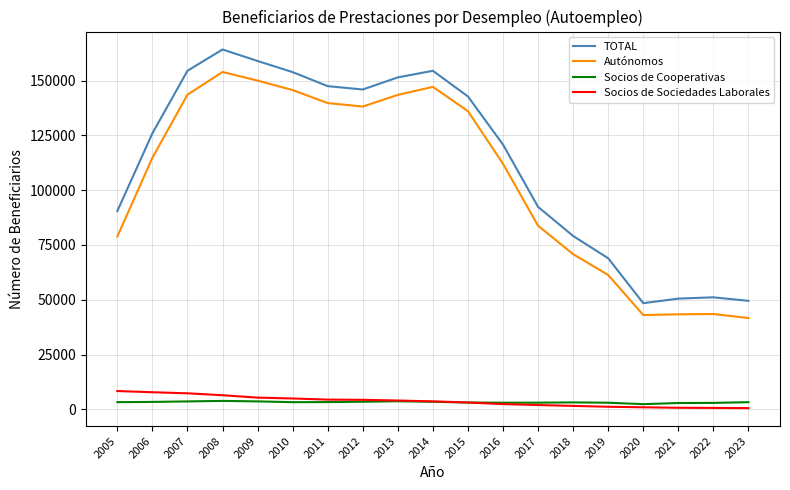

What is the greatest value displayed?

164196